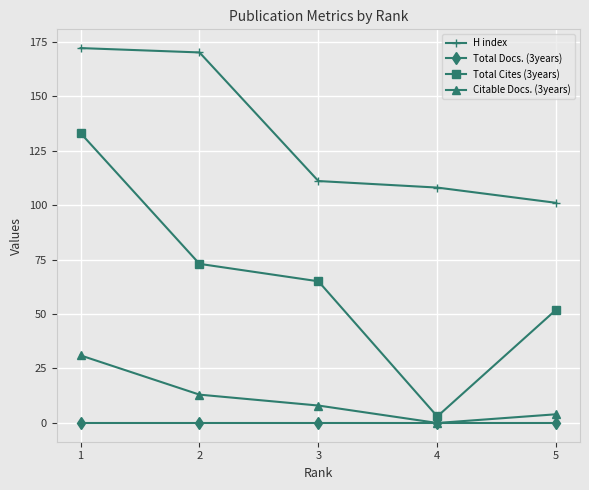

What is the value of the Total Cites (3years) point at the 5th from the left?

52